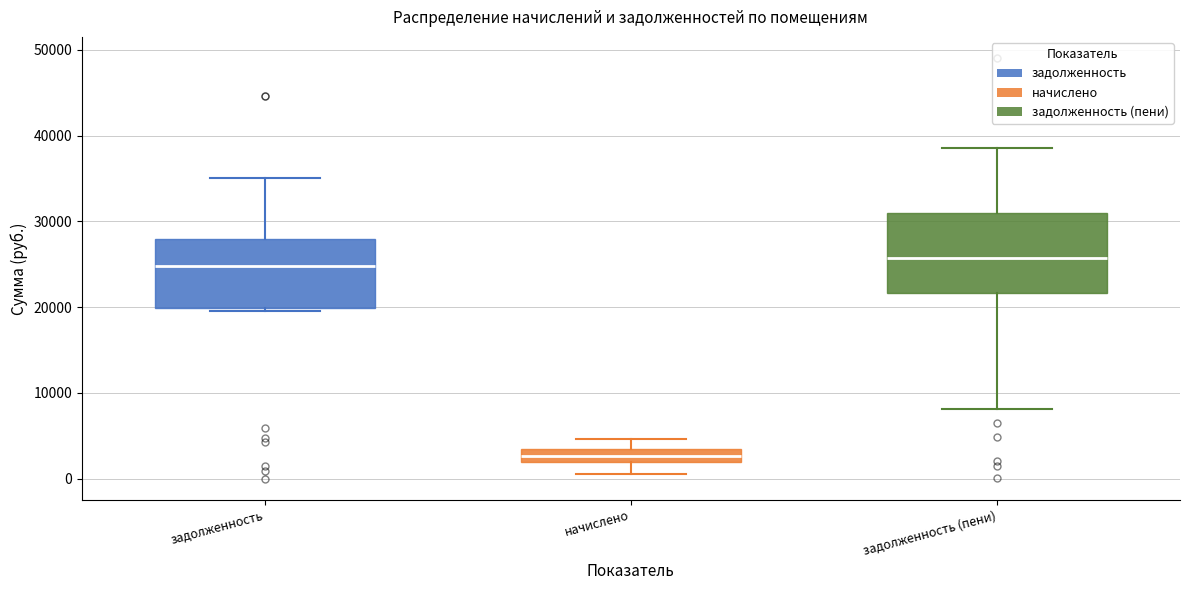

Which box has the lowest median line?

начислено